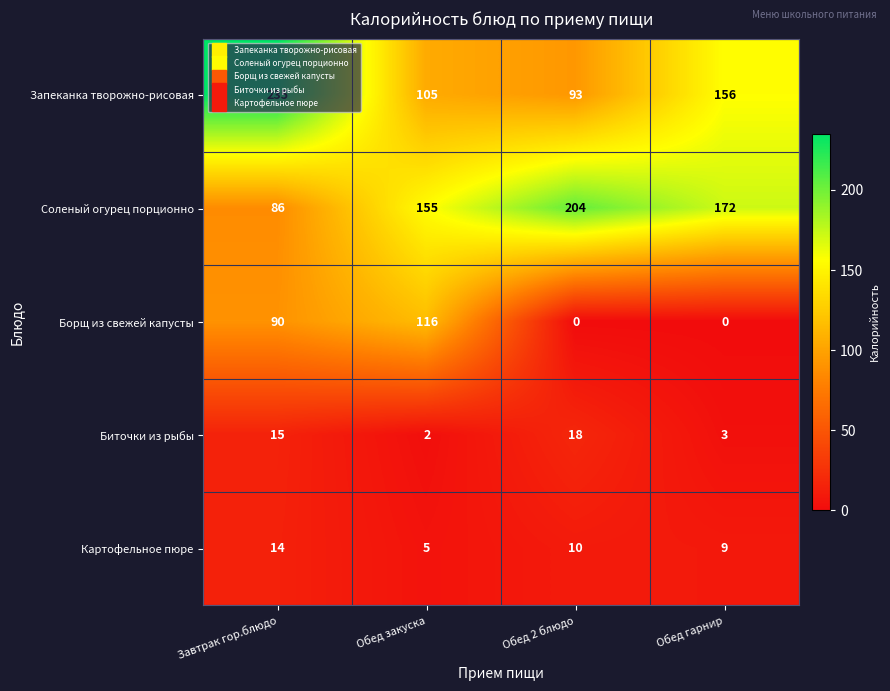

True or false: Борщ из свежей капусты has a value of 192 at Обед закуска.

False